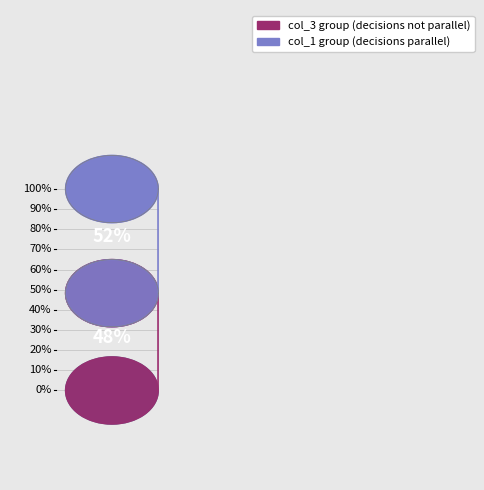

Does 5 account for over 50% of the chart?

No